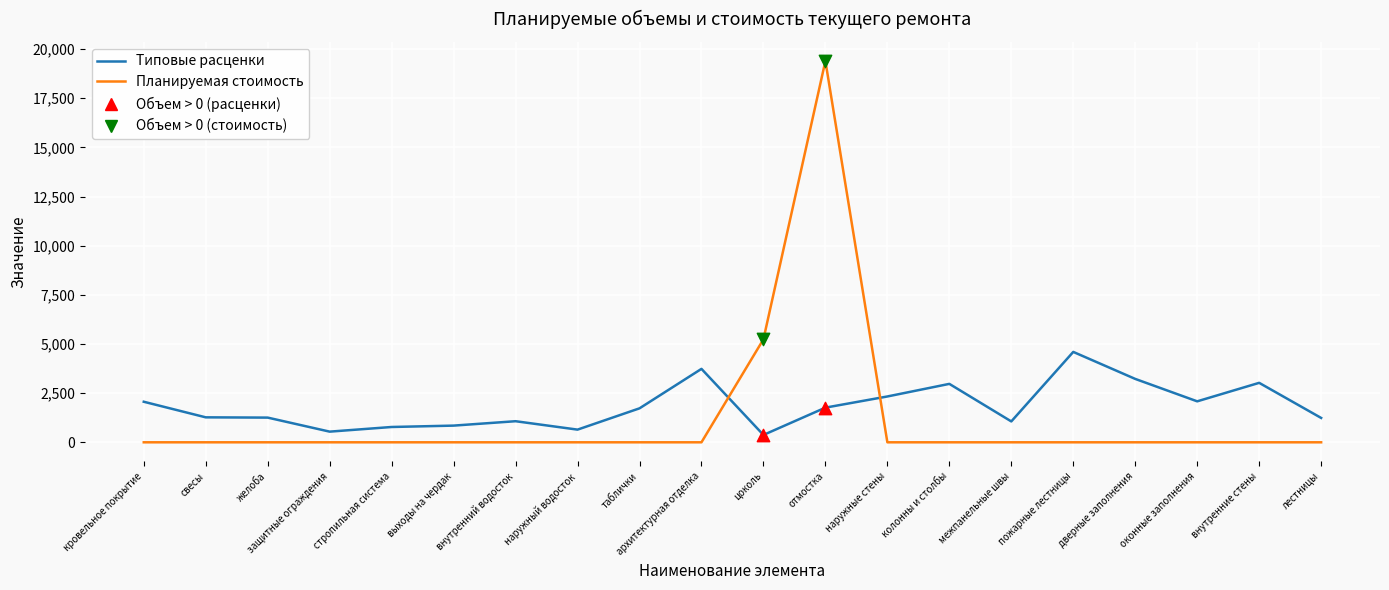

At how many categories does at least one series exceed 14937?

1